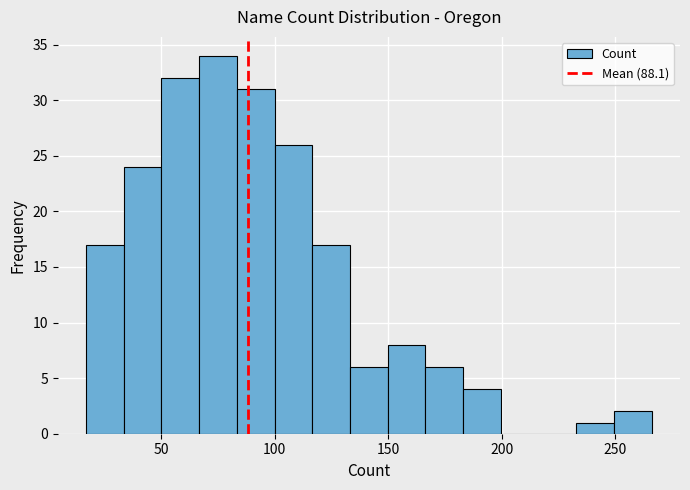

Read against the x-axis, roughly where is the centre of the tallest bar?

75